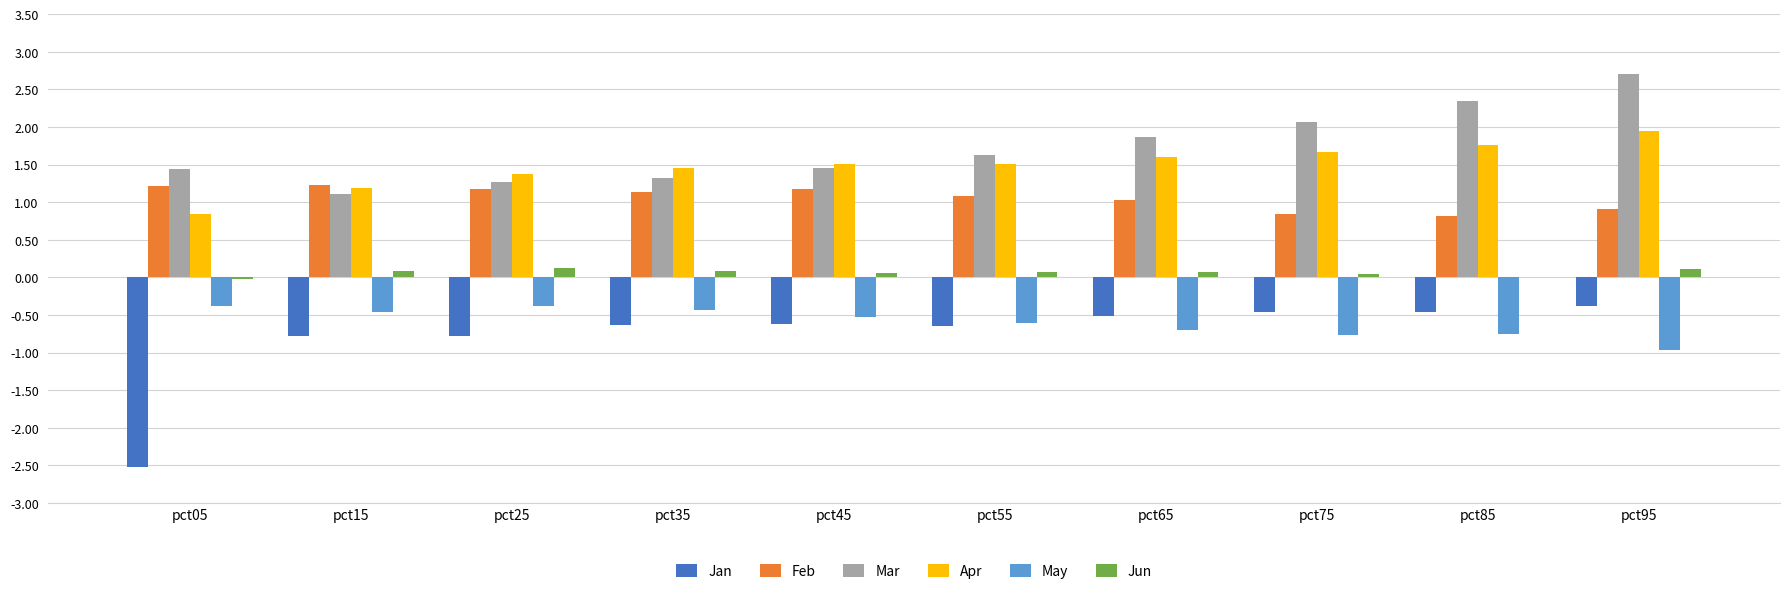

How many data points in Apr are above 1?

9